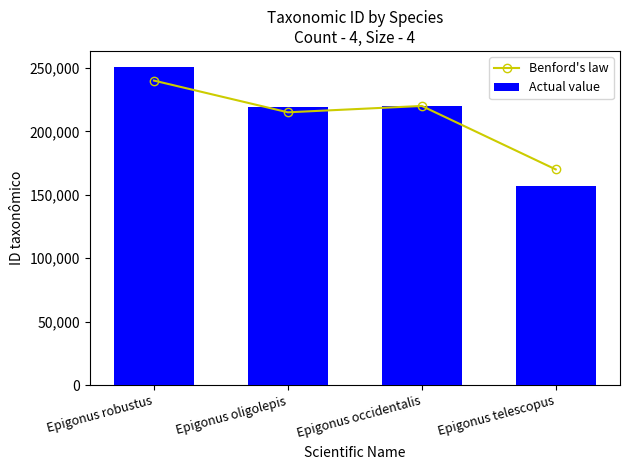

What is the sum of the Benford's law values at Epigonus occidentalis and Epigonus oligolepis?

435000